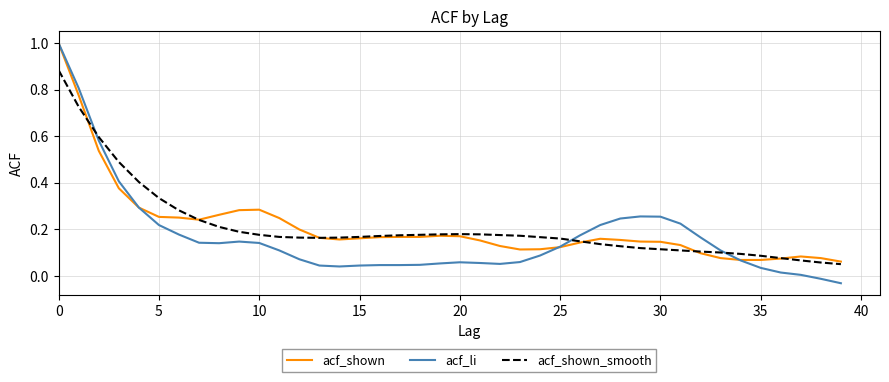

Which series has the largest range (max minus min)?

acf_li